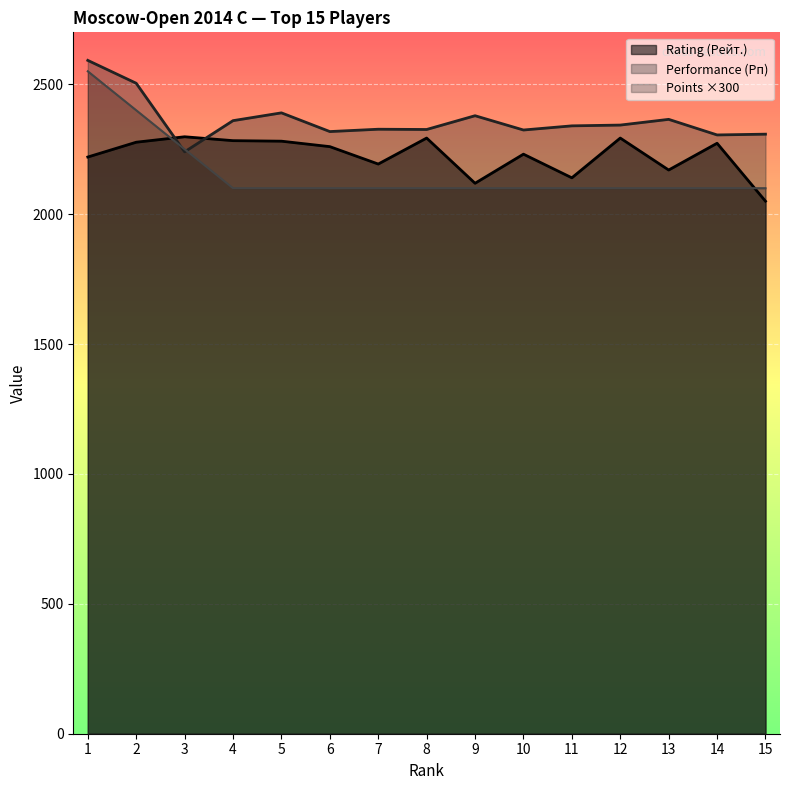

True or false: Rating (Рейт.) and Performance (Рп) cross at least once.

True